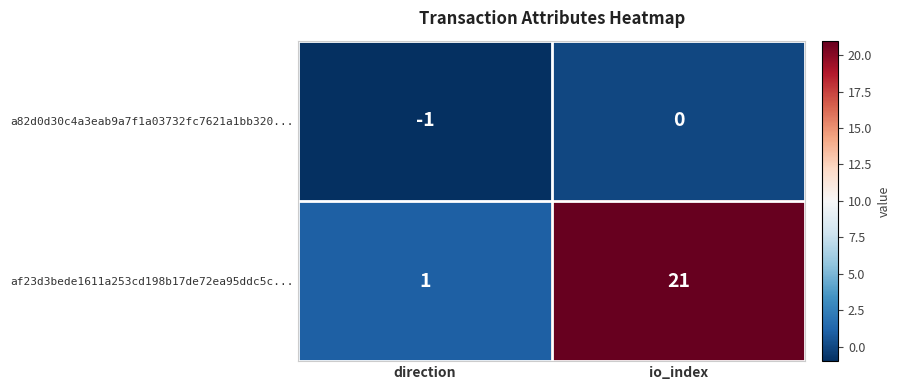

What is the difference between the highest and lowest values at io_index?

21